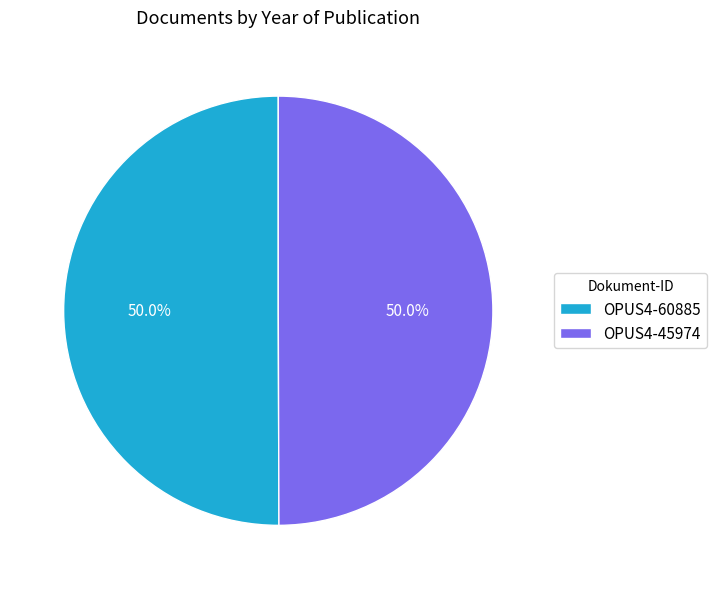

To the nearest percent, what percentage of the pie is OPUS4-45974?

50%